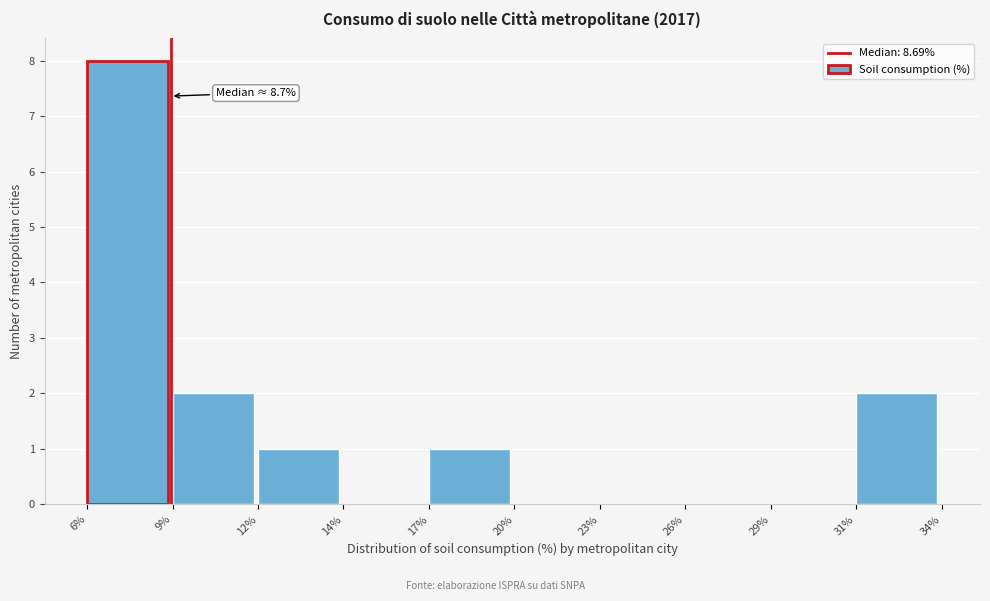

Reading left to right, list all the values displayed in this chart.

6%=8	9%=2	12%=1	14%=0	17%=1	20%=0	23%=0	26%=0	29%=0	31%=2